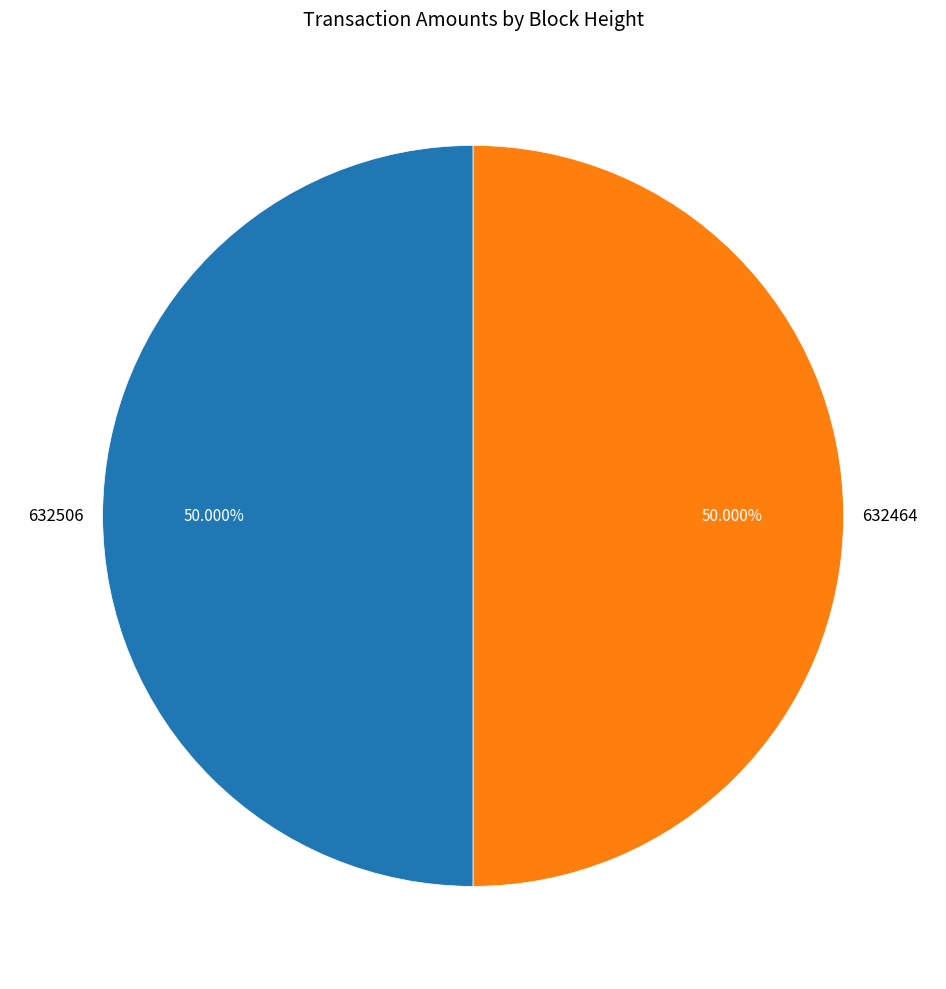

How much of the chart is everything except 632506?

50.0%